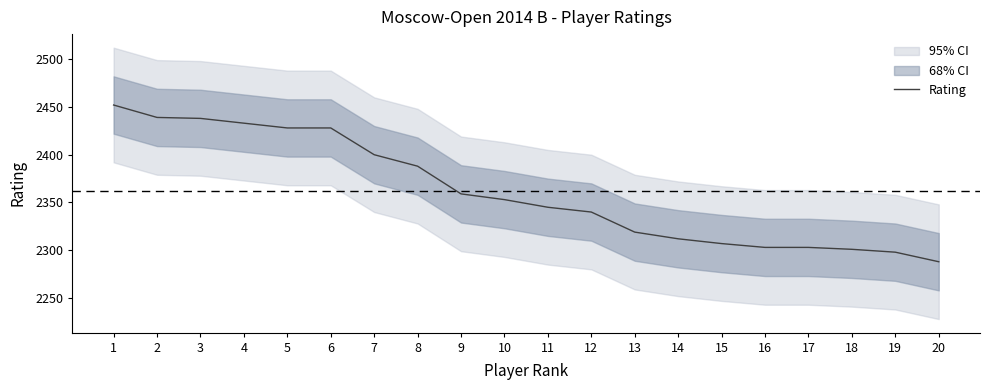

List the labels in order of value, smallest first.

20, 19, 18, 16, 17, 15, 14, 13, 12, 11, 10, 9, 8, 7, 5, 6, 4, 3, 2, 1